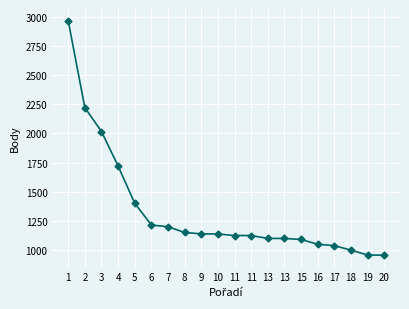

Reading right to left, what are all the values shown in this chart?

956	958	1000	1038	1050	1091	1100	1100	1125	1125	1138	1139	1151	1200	1215	1401	1720	2016	2220	2965